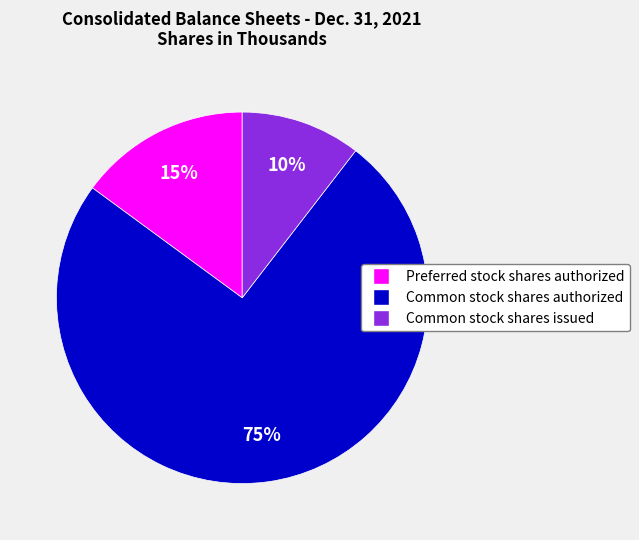

Rank the categories by value from highest to lowest.

Common stock shares authorized, Preferred stock shares authorized, Common stock shares issued